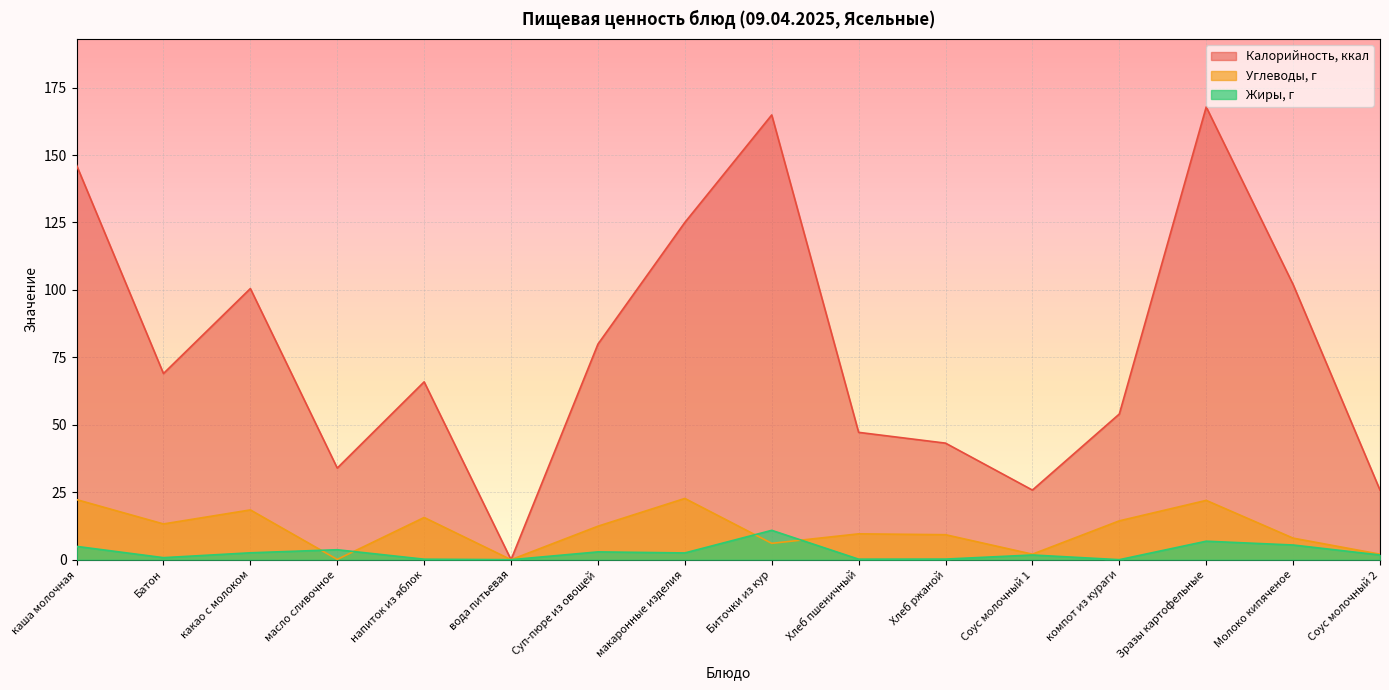

Rank the series at Молоко кипяченое from highest to lowest value.

Калорийность, ккал, Углеводы, г, Жиры, г